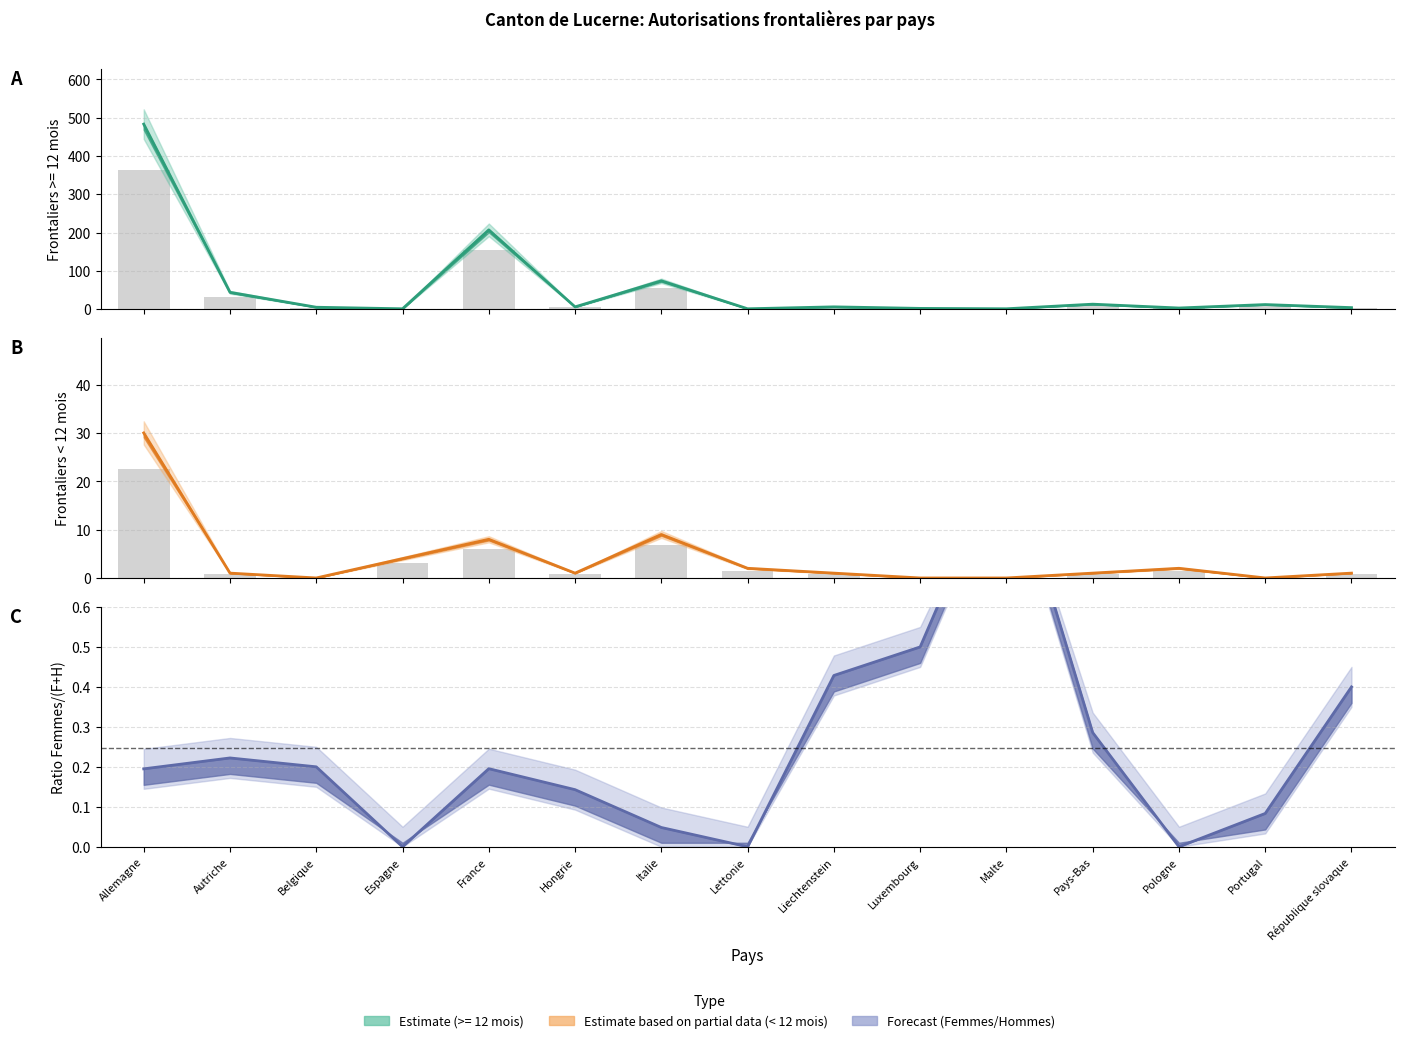

How many values in the Total < 12 mois series are below 1?

4